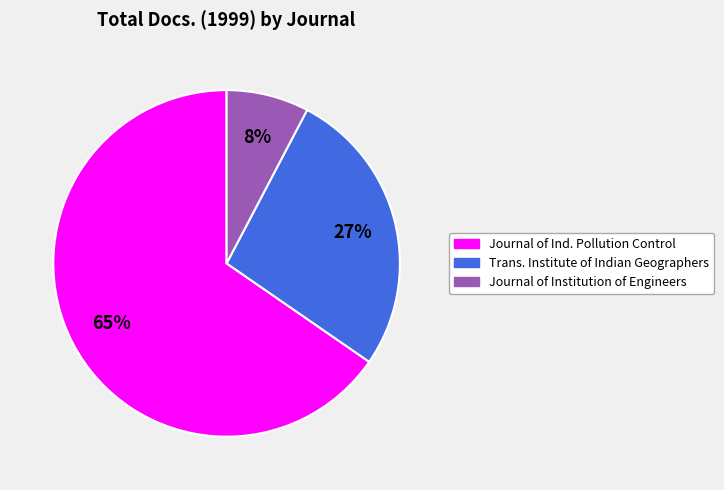

Is there any slice that represents more than half of the pie?

Yes